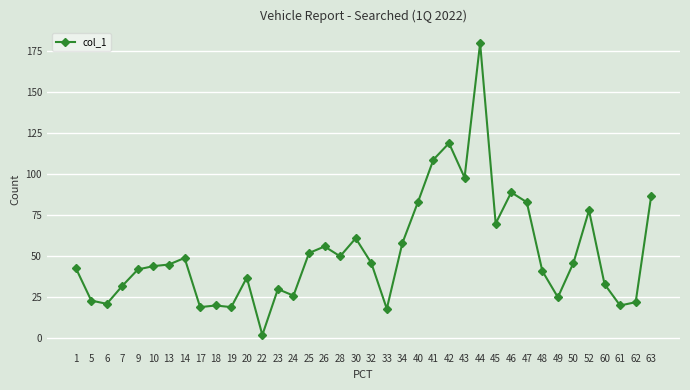

What value does the data have at 63, to the nearest 5?

85